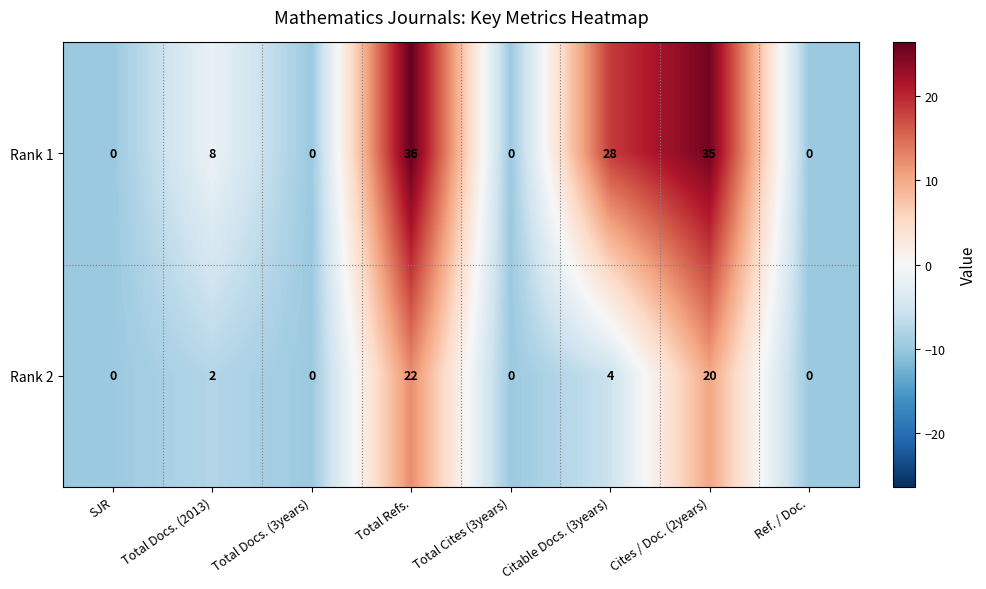

Where is Rank 1 nearest to the value 18?

Total Docs. (2013)